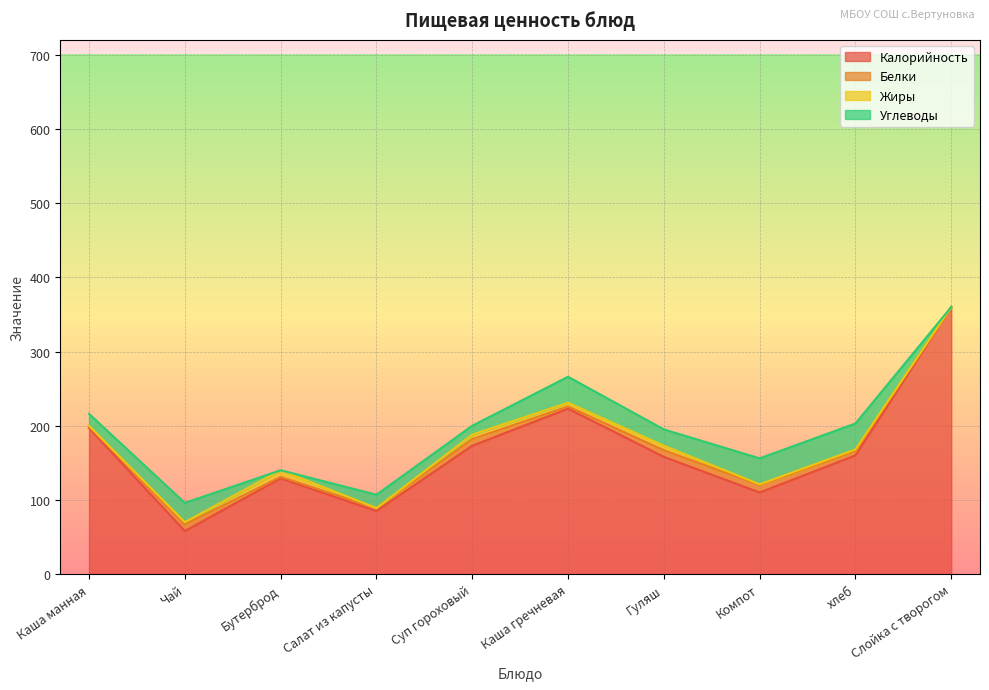

Does the chart display data point markers on the line(s)?

No